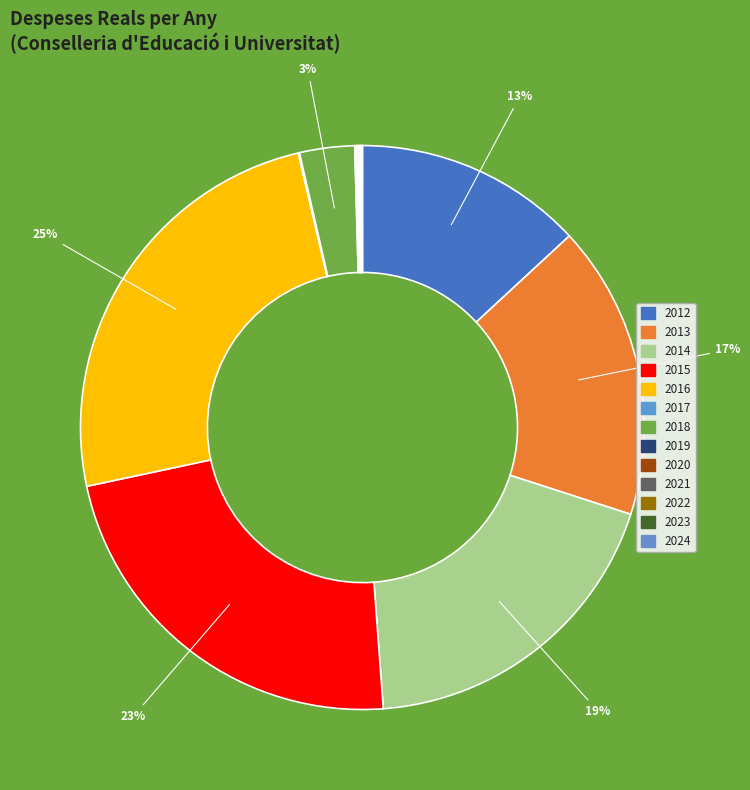

How many segments does this pie chart have?

13